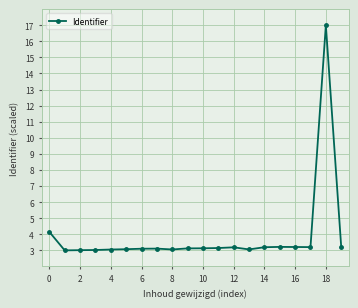

What is the difference between the maximum and minimum values?

14.0